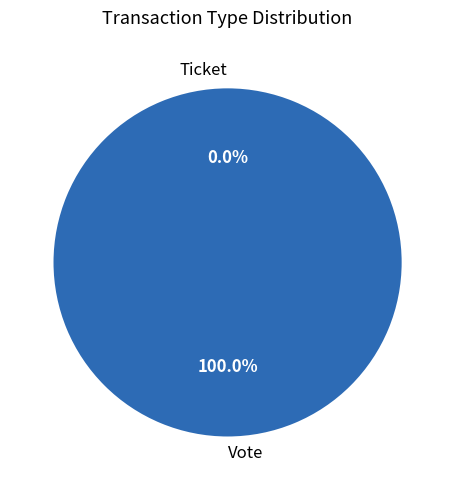

What is the largest slice in the pie chart?

Vote